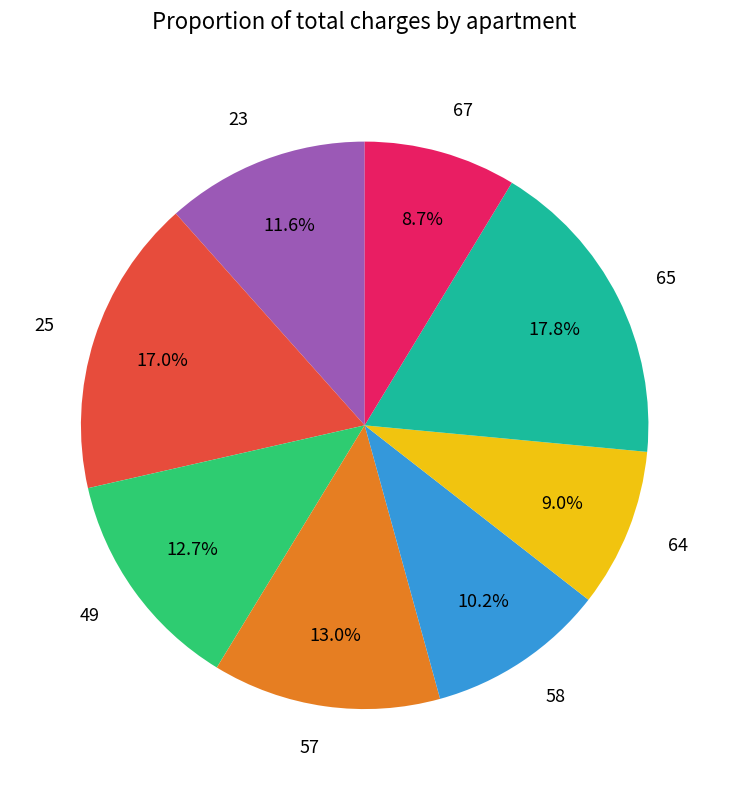

Approximately how many times larger is the value at 58 compared to 23?

0.9